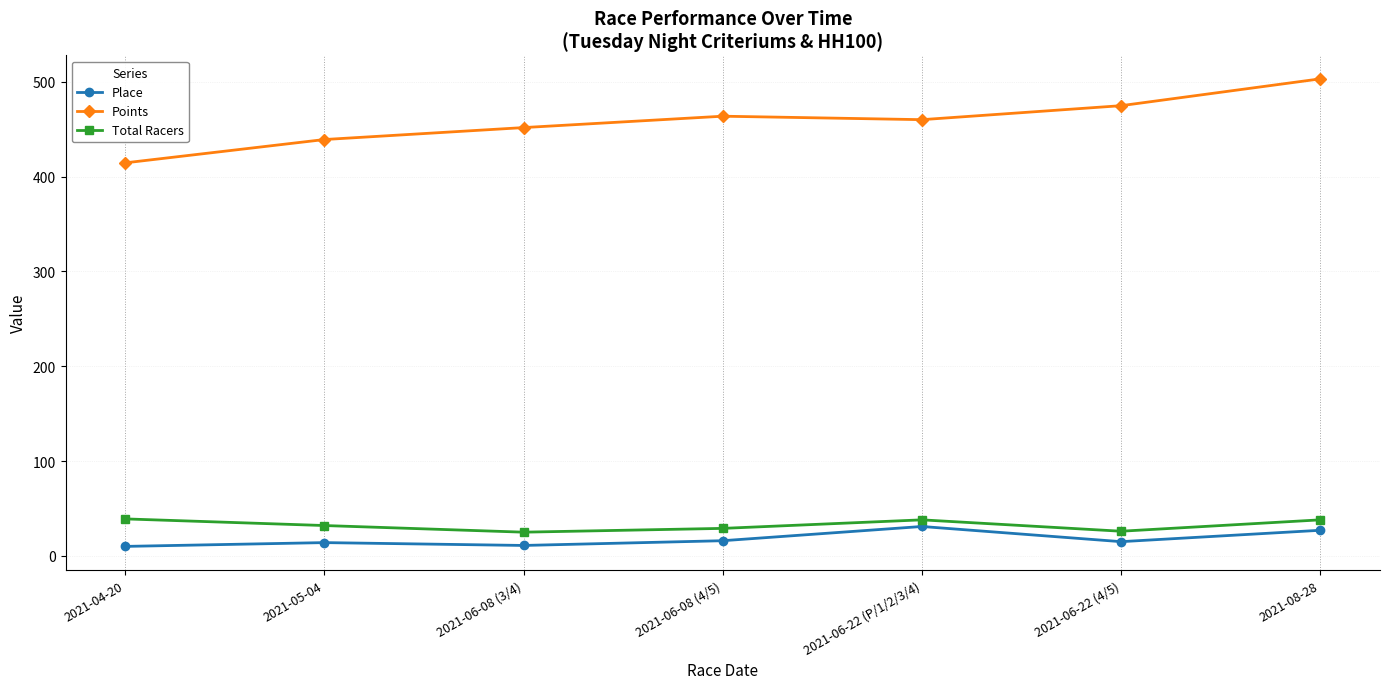

Rank the series by their maximum value, from highest to lowest.

Points, Total Racers, Place